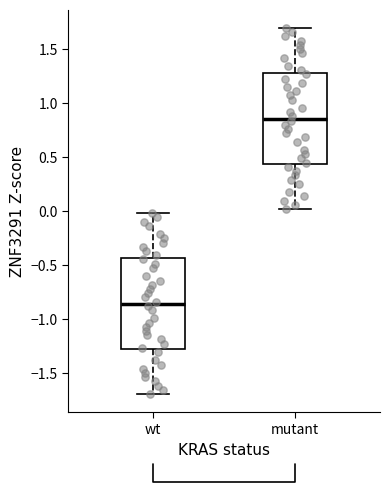

Reading left to right, read every box against the y-axis: the position of its median line, the range the box covers, and the ends of its whiskers. The values are not printed on the chart, so give them approximately, as read against the axis.

wt: median -0.85, box -1.30 to -0.45, whiskers -1.70 to 0.00
mutant: median 0.85, box 0.45 to 1.30, whiskers 0.00 to 1.70